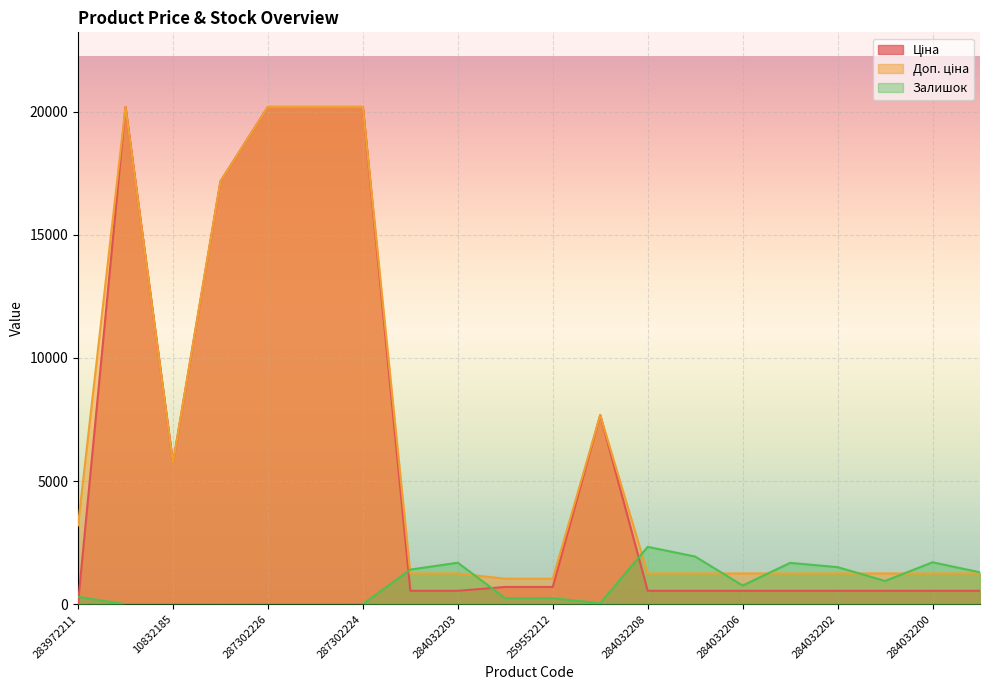

What is the label of the 3rd point from the left?

10832185